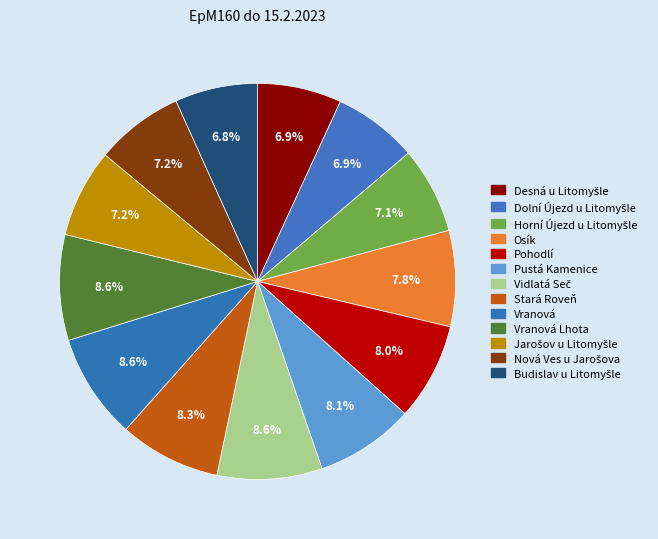

Which has a higher value, Dolní Újezd u Litomyšle or Horní Újezd u Litomyšle?

Horní Újezd u Litomyšle